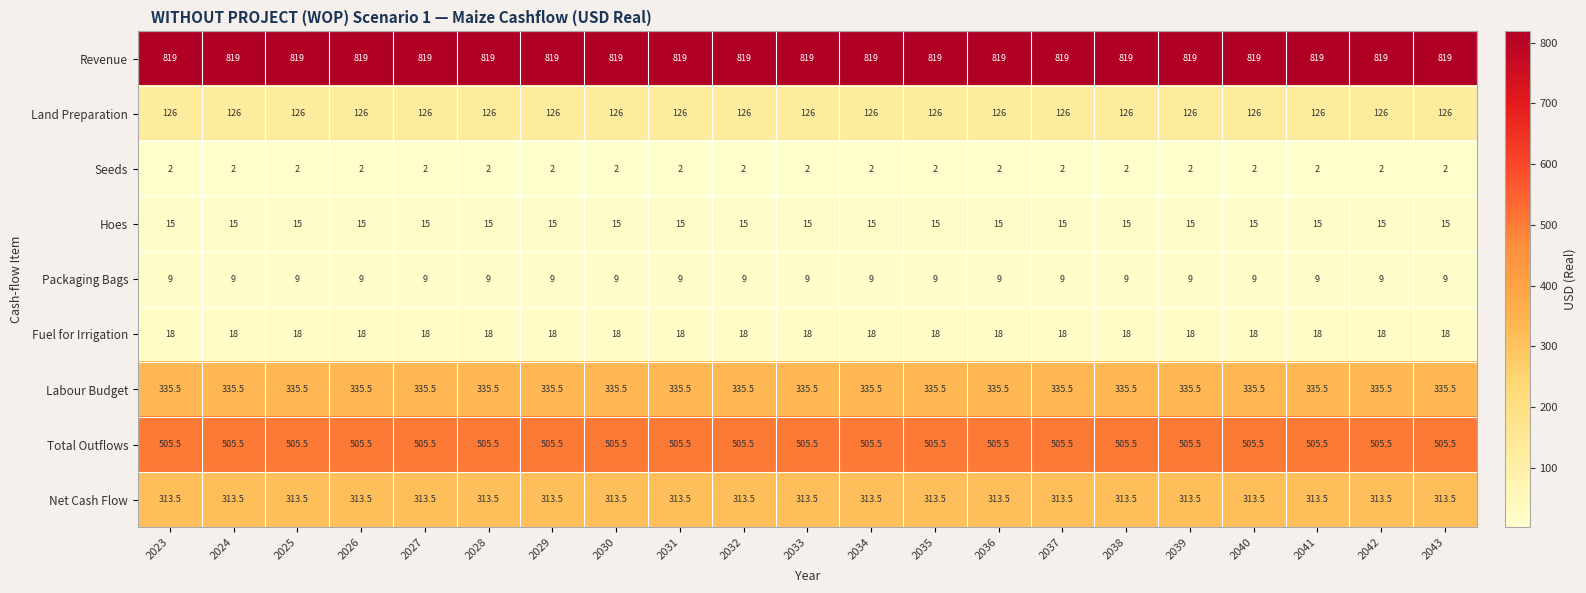

What is the approximate value of Packaging Bags at 2036?

9.0